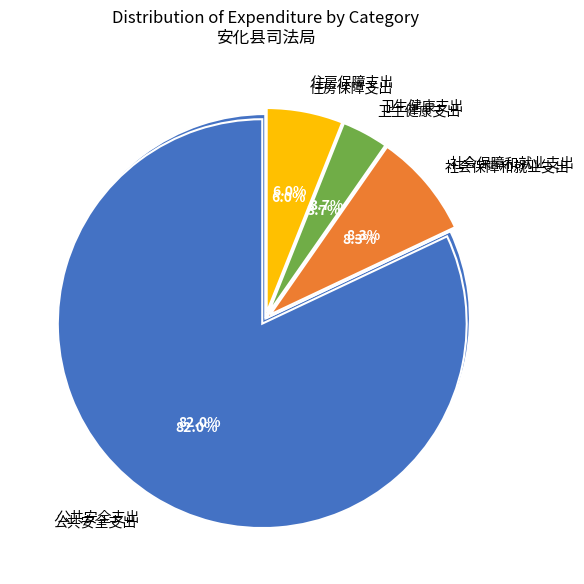

To the nearest percent, what is the combined percentage of 公共安全支出 and 卫生健康支出?

86%